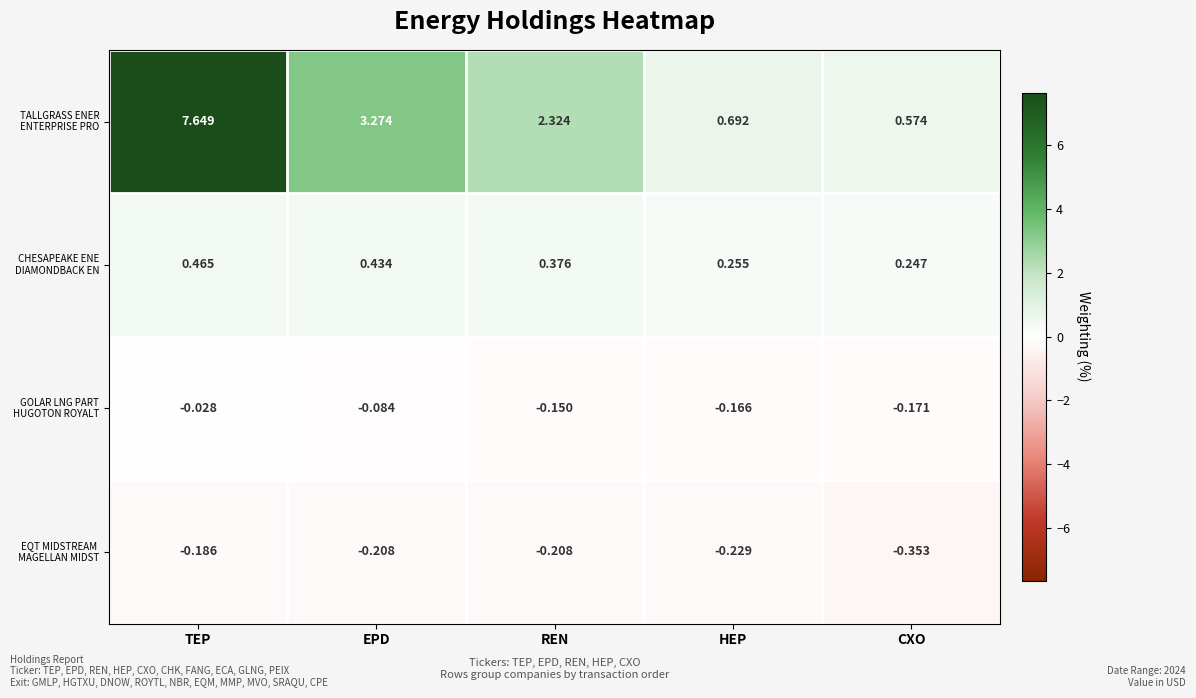

At which category does the chart reach its peak across all series?

TEP